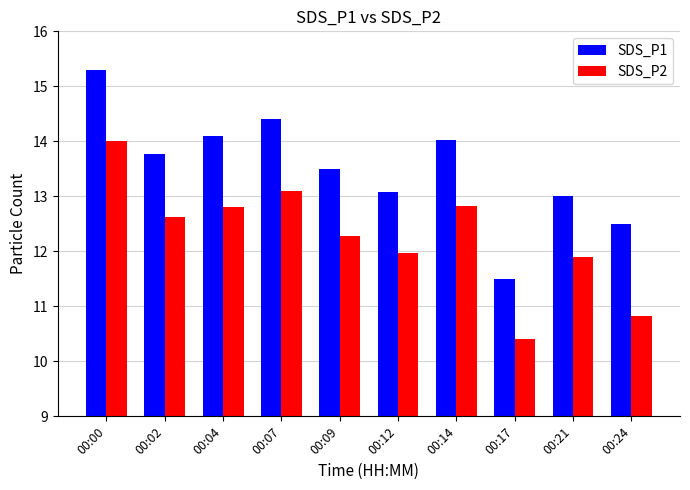

What is the smallest value displayed?

10.4